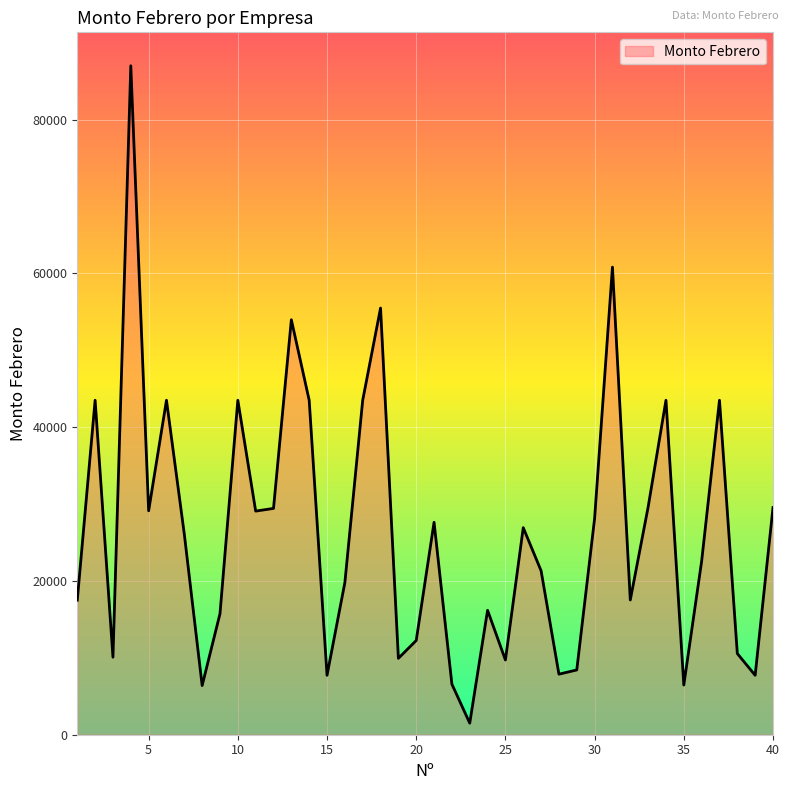

What is the maximum value shown in the chart?

87000.0